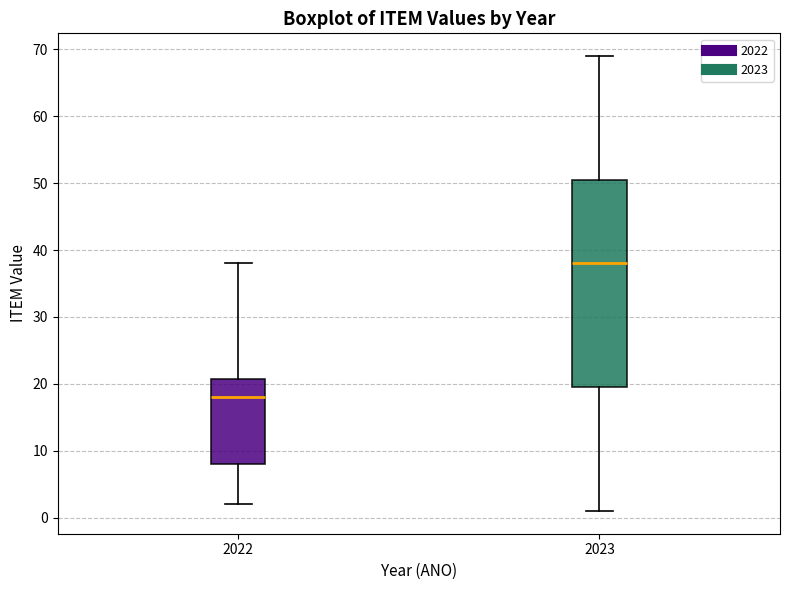

Which box's median line is the lowest?

2022